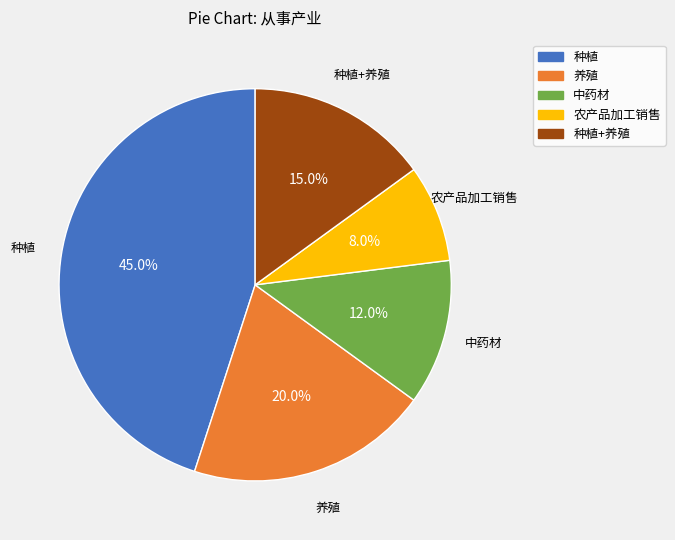

Which category has the biggest portion of the pie?

种植